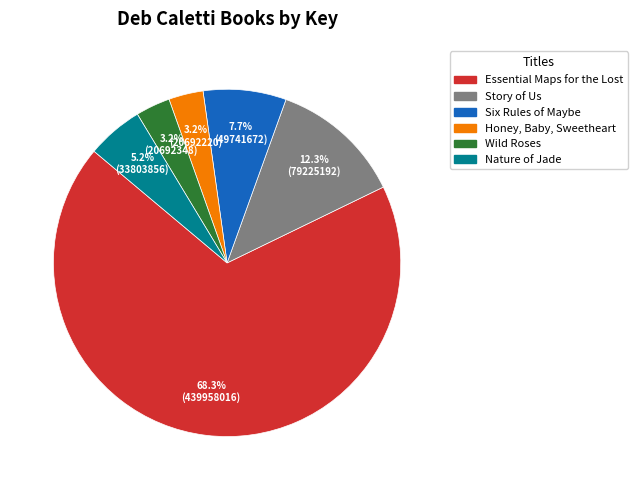

Which category accounts for the majority?

Essential Maps for the Lost